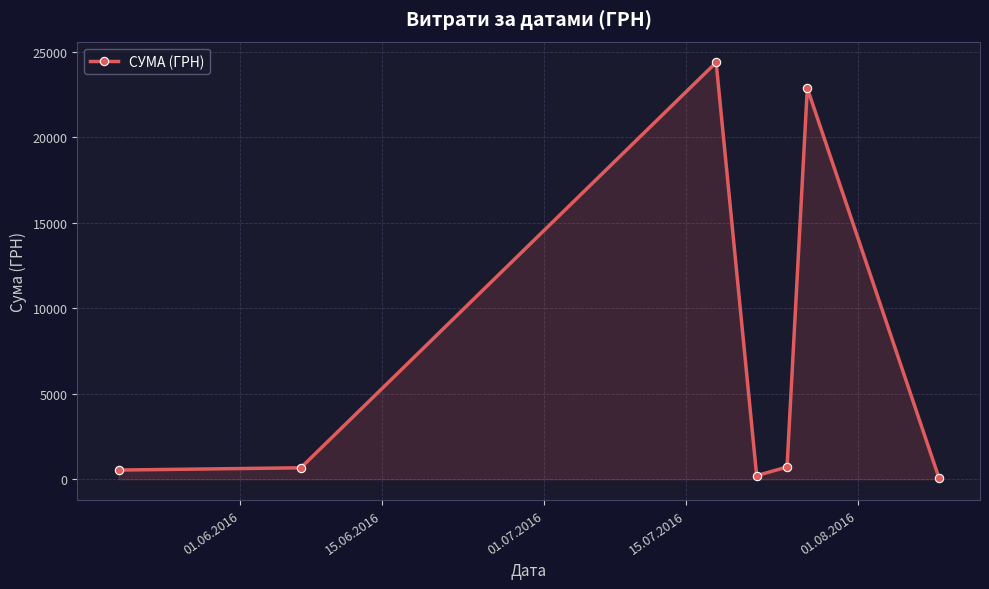

What is the difference between the maximum and minimum values?

24291.6